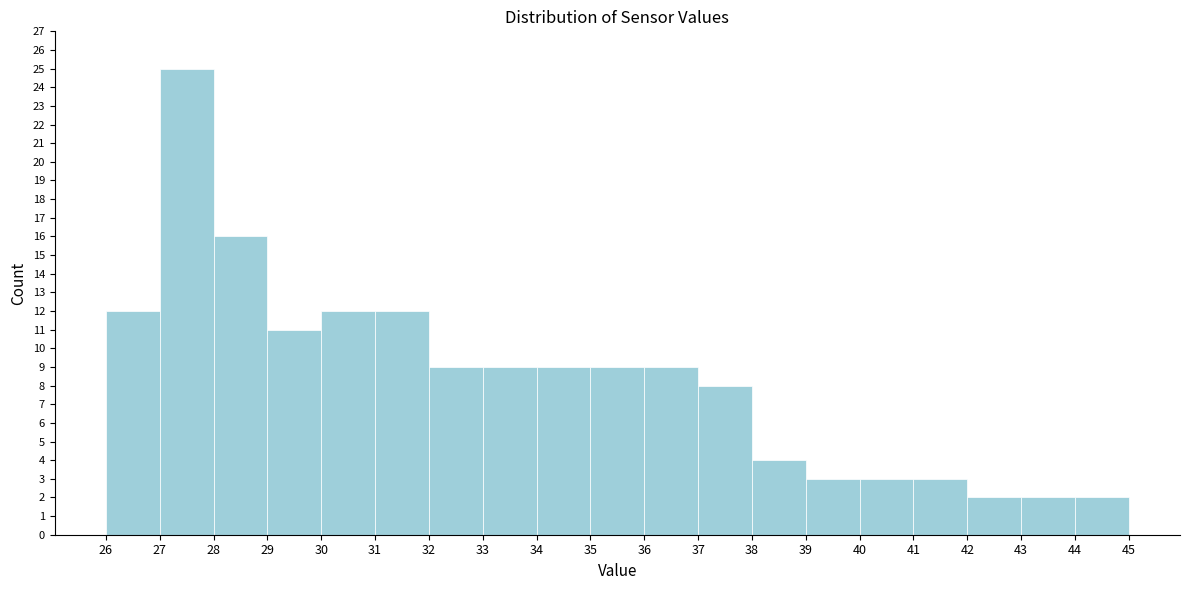

Reading left to right, list every bar in this chart as the range it spans on the x-axis followed by its height. The values are not printed on the chart, so give them approximately, as read against the axis.

26 to 27: 12
27 to 28: 25
28 to 29: 16
29 to 30: 11
30 to 31: 12
31 to 32: 12
32 to 33: 9
33 to 34: 9
34 to 35: 9
35 to 36: 9
36 to 37: 9
37 to 38: 8
38 to 39: 4
39 to 40: 3
40 to 41: 3
41 to 42: 3
42 to 43: 2
43 to 44: 2
44 to 45: 2